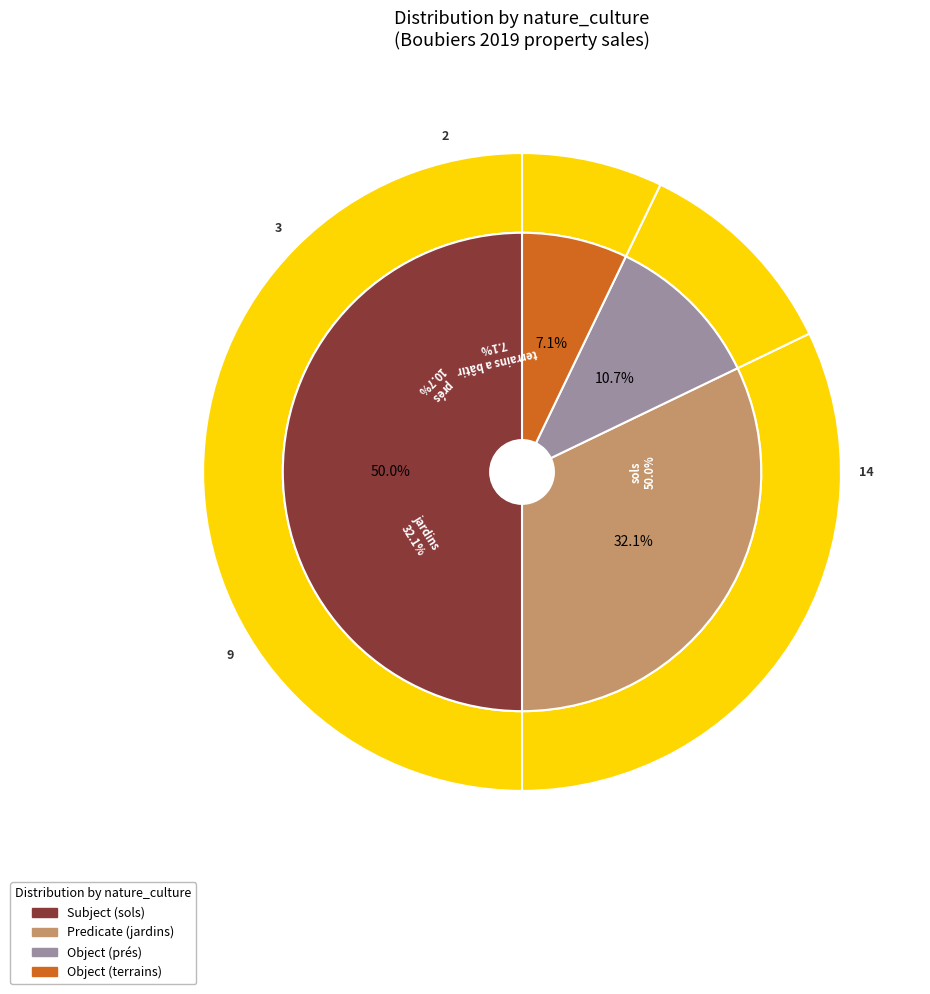

To the nearest percent, what is the difference between the largest and smallest slice percentages?

43%